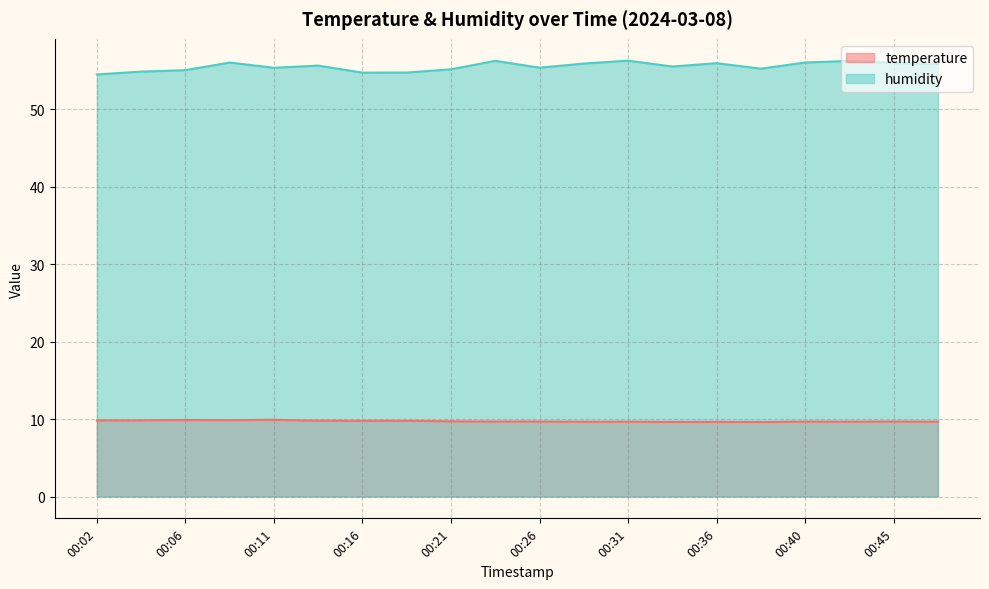

At which category is the sum across all series the highest?

00:31